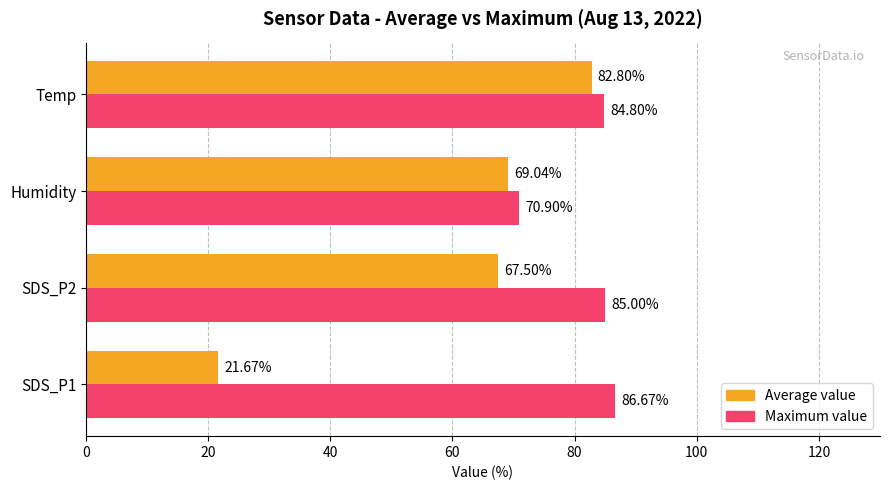

What is the difference between the Average value values at Humidity and SDS_P1?

47.4